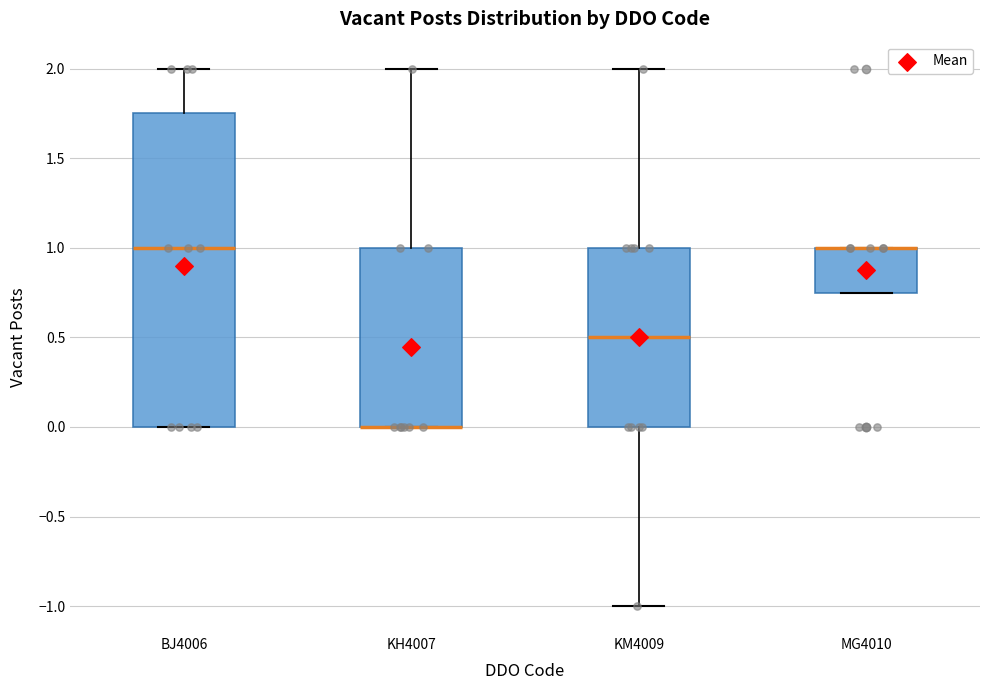

Where is the upper edge of the box for KH4007 on the y-axis? The values are not printed on the chart, so give them approximately, as read against the axis.

1.00